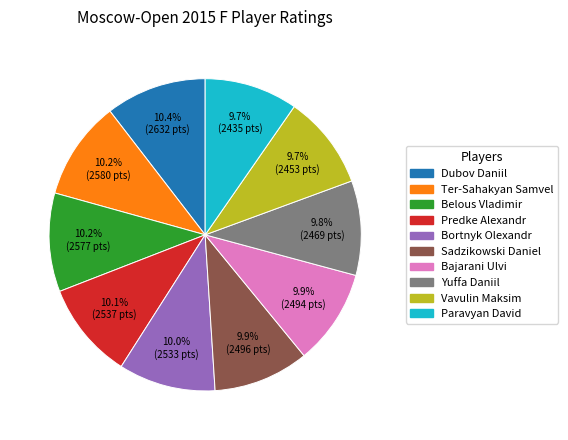

Does Ter-Sahakyan Samvel represent more than half of the total?

No